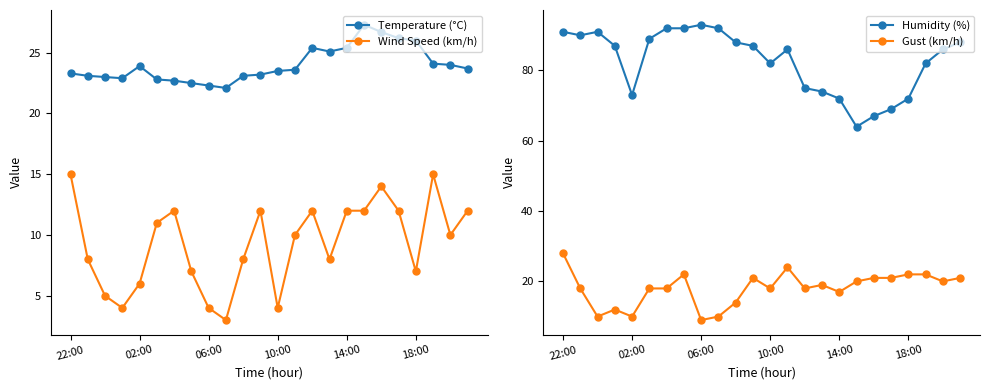

True or false: Temperature (°C) and Wind Speed (km/h) intersect in this chart.

False